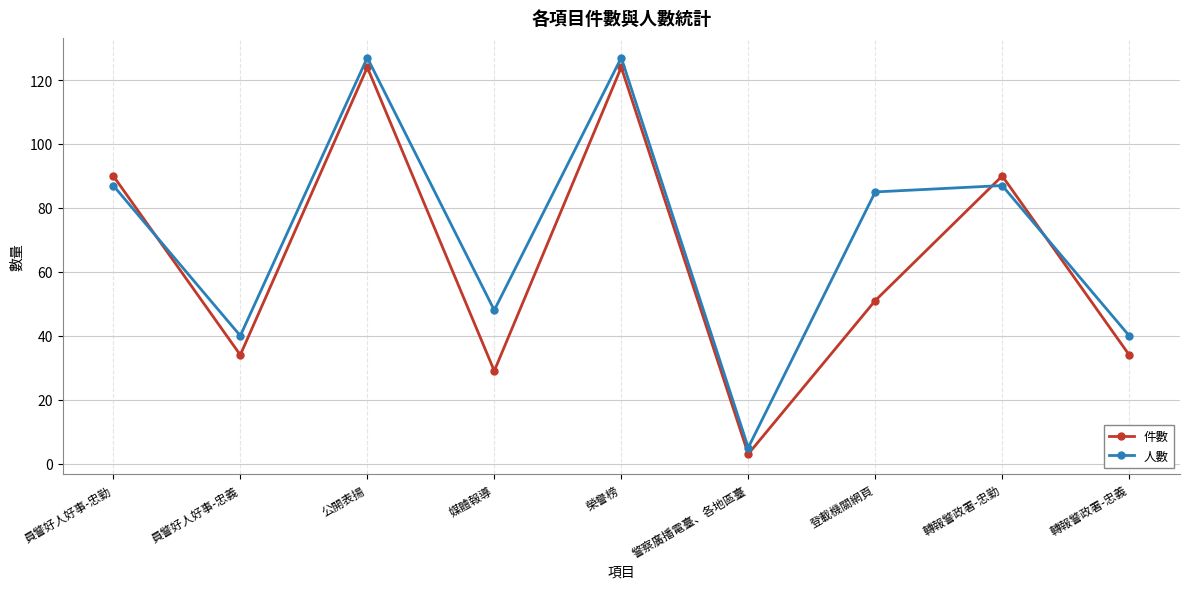

Is the value of 件數 at 榮譽榜 greater than the value of 人數 at 媒體報導?

Yes